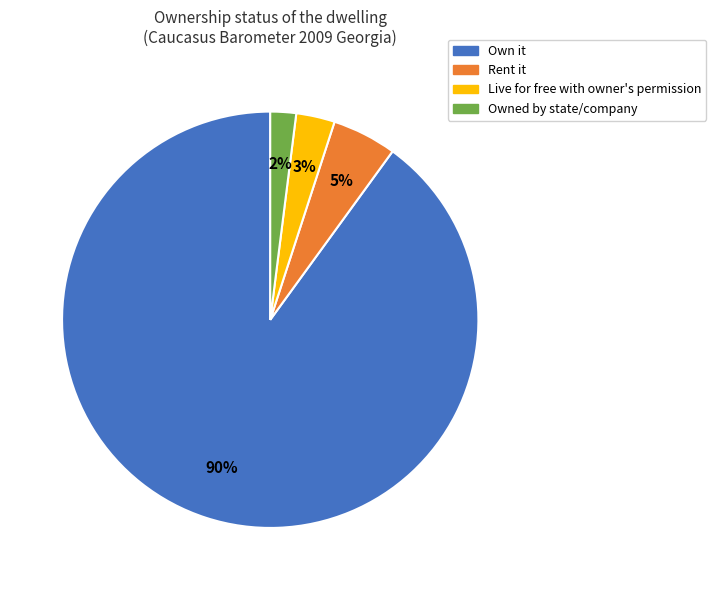

To the nearest percent, what portion does Own it represent?

90%